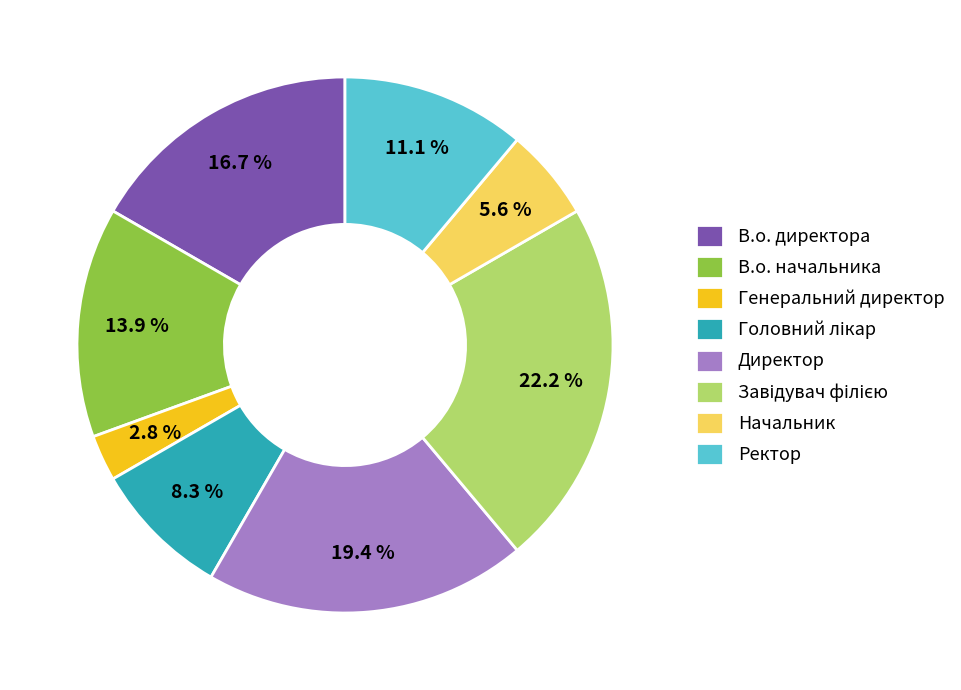

Is В.о. начальника the majority of the pie?

No